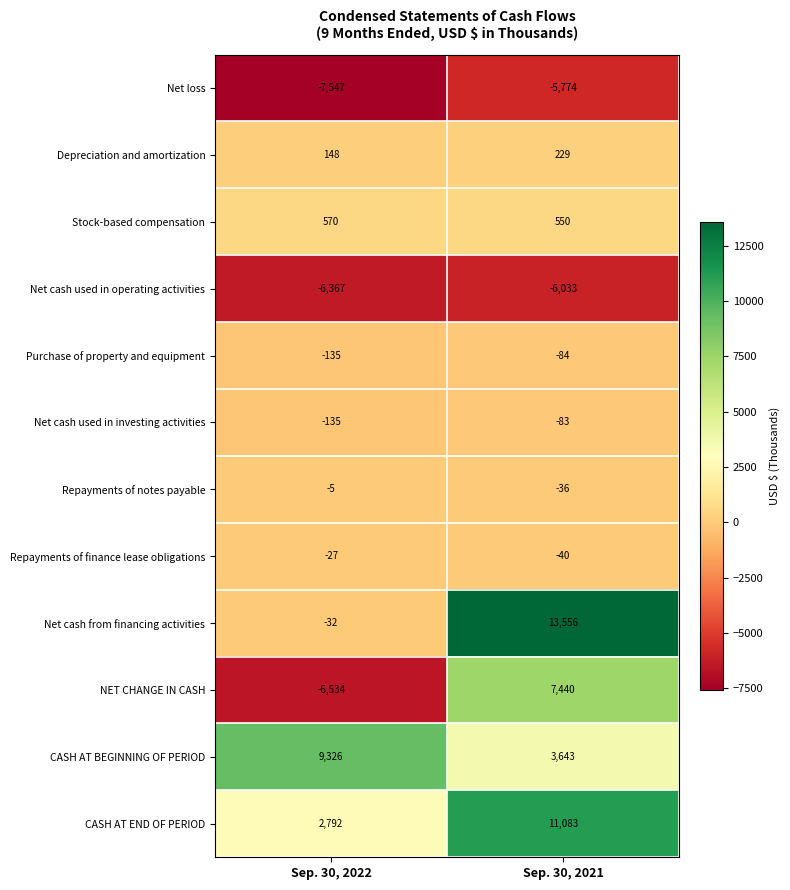

Which series has the largest total across all categories?

CASH AT END OF PERIOD